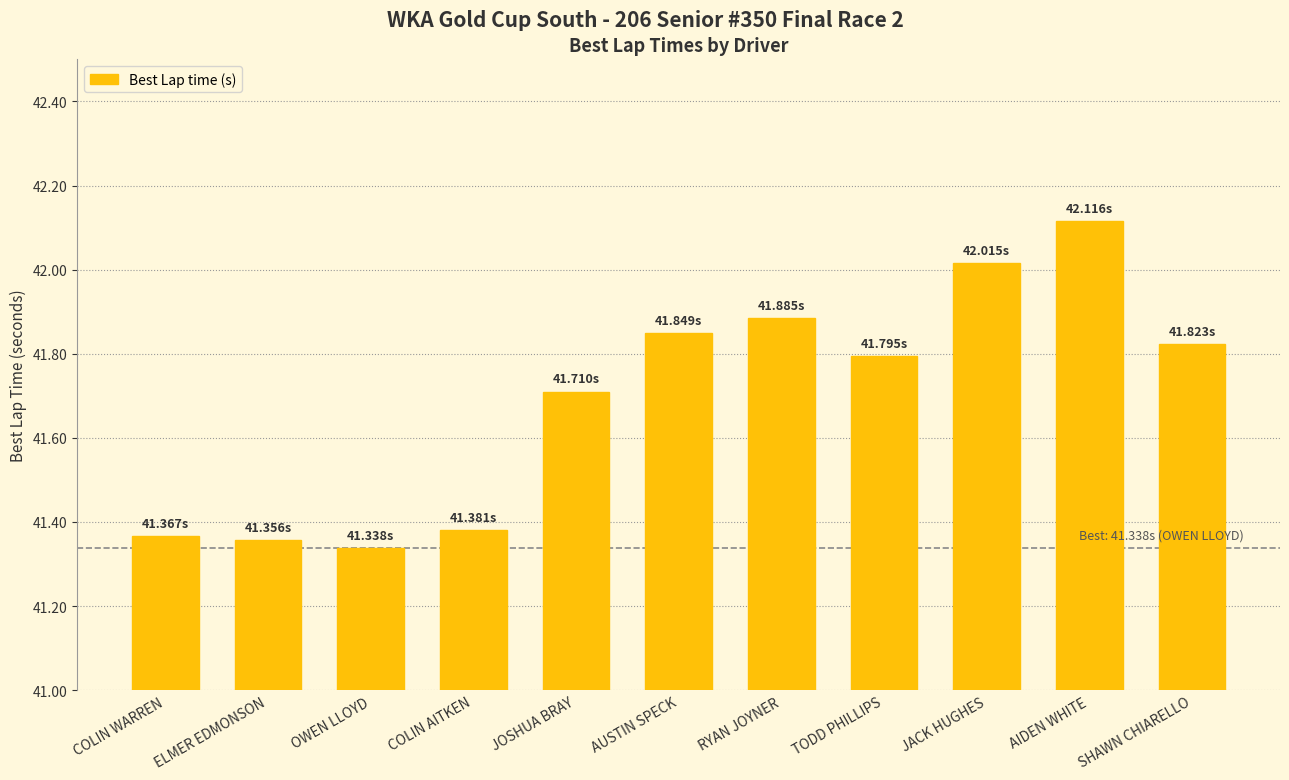

What is the average value?

41.7